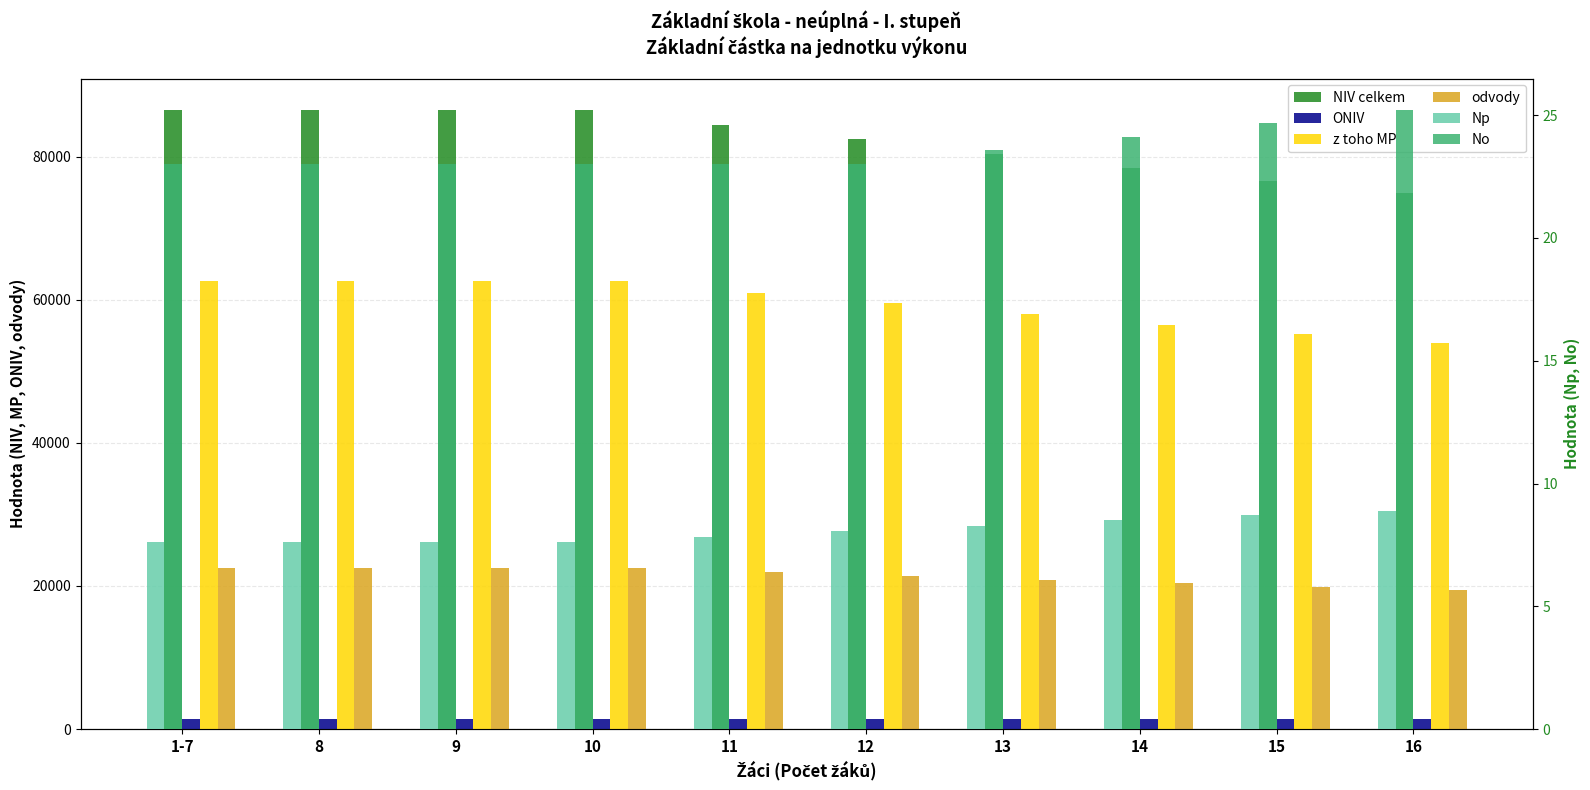

Reading left to right, extract all data points from this chart.

NIV celkem: 86593.0	86593.0	86593.0	86593.0	84383.0	82474.0	80358.0	78349.0	76591.0	74910.0
ONIV: 1456.0	1456.0	1456.0	1456.0	1456.0	1456.0	1456.0	1456.0	1456.0	1456.0
z toho MP: 62601.0	62601.0	62601.0	62601.0	60976.0	59572.0	58016.0	56539.0	55246.0	54010.0
odvody: 22536.0	22536.0	22536.0	22536.0	21951.0	21446.0	20886.0	20354.0	19889.0	19444.0
Np: 7.6	7.6	7.6	7.6	7.8	8.1	8.3	8.5	8.7	8.9
No: 23.0	23.0	23.0	23.0	23.0	23.0	23.6	24.1	24.7	25.2